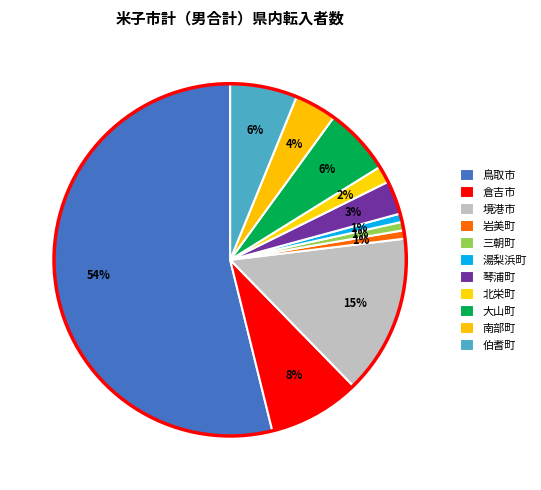

How many slices are in this pie chart?

11